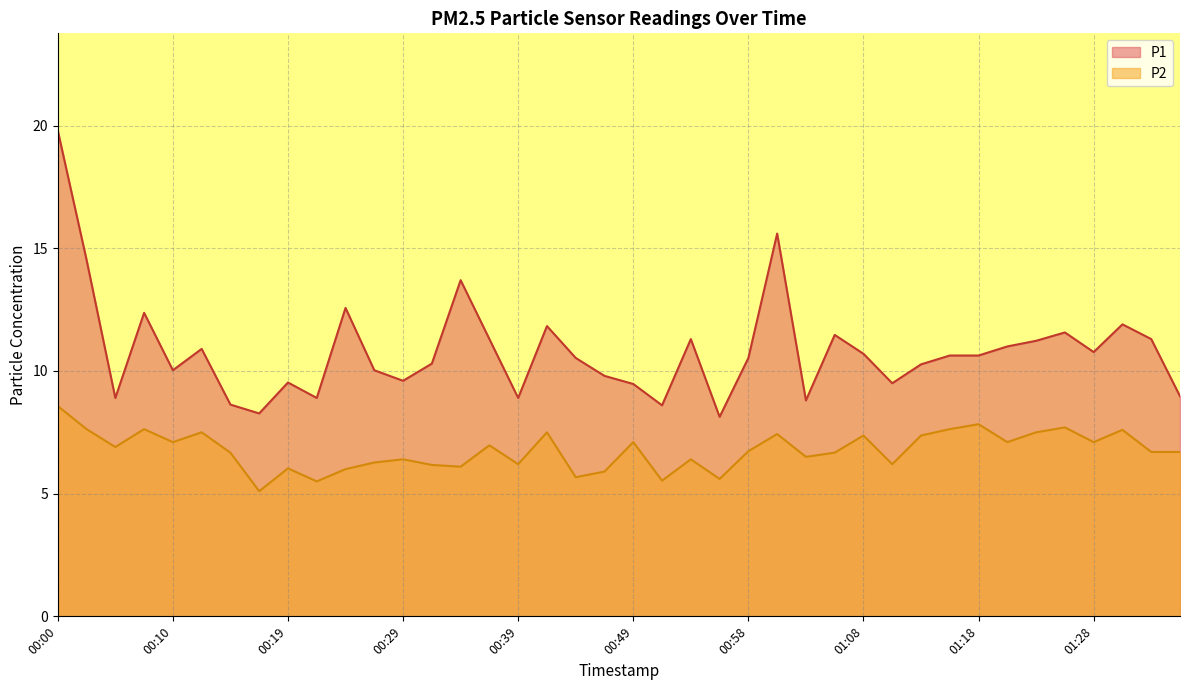

At 01:28, list the series in order from largest to smallest.

P1, P2